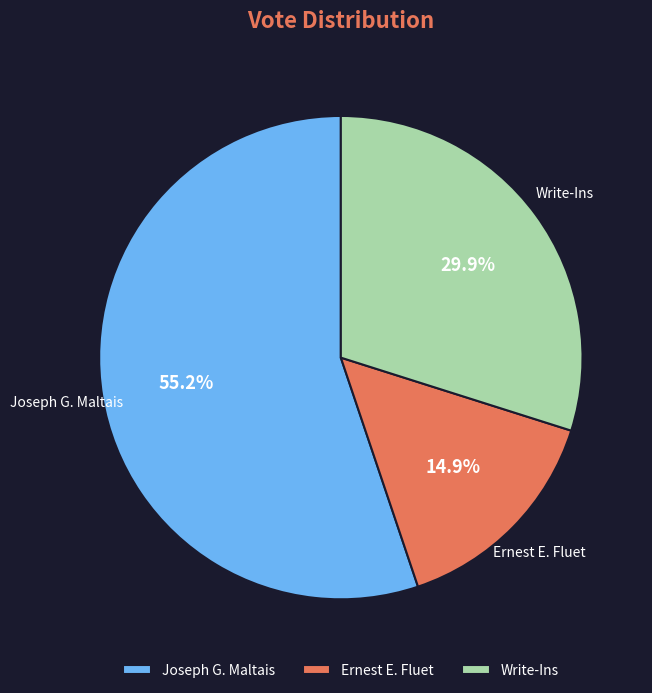

To the nearest percent, what is the combined percentage of Write-Ins and Ernest E. Fluet?

45%